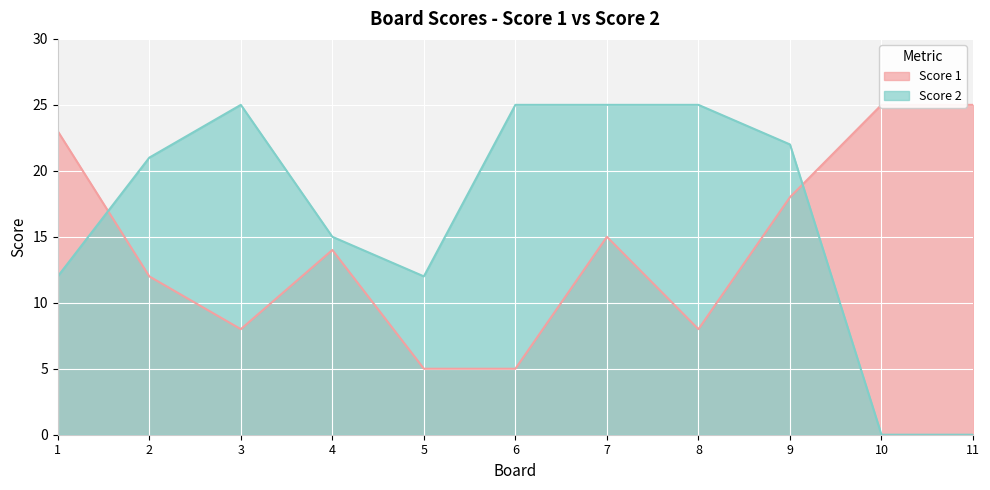

Which has a higher value, 3 or 8?

3